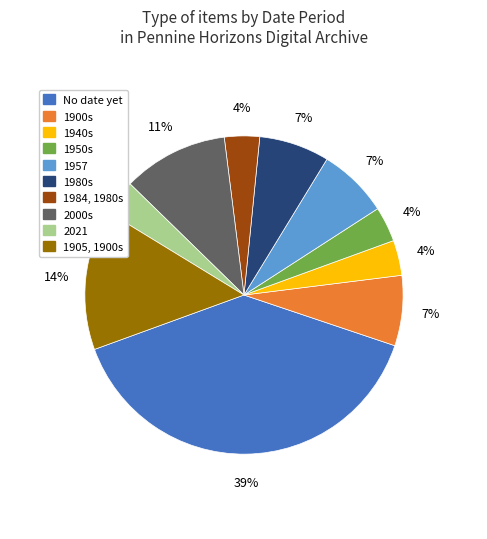

Is there any slice that represents more than half of the pie?

No